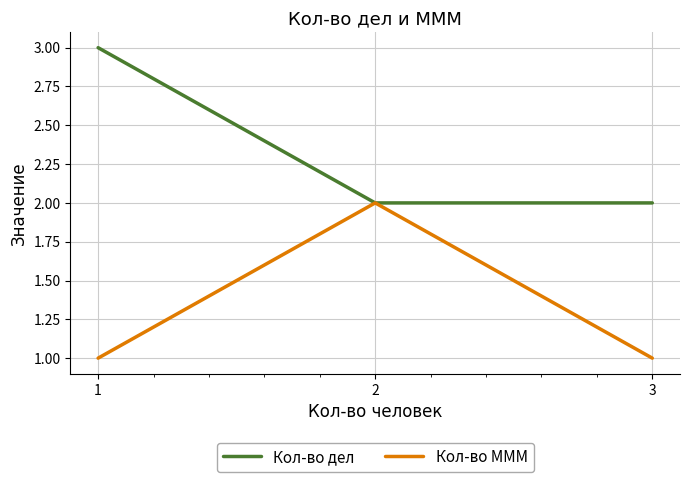

Reading left to right, what are all the values shown in this chart?

Кол-во дел: 1=3	2=2	3=2
Кол-во МММ: 1=1	2=2	3=1